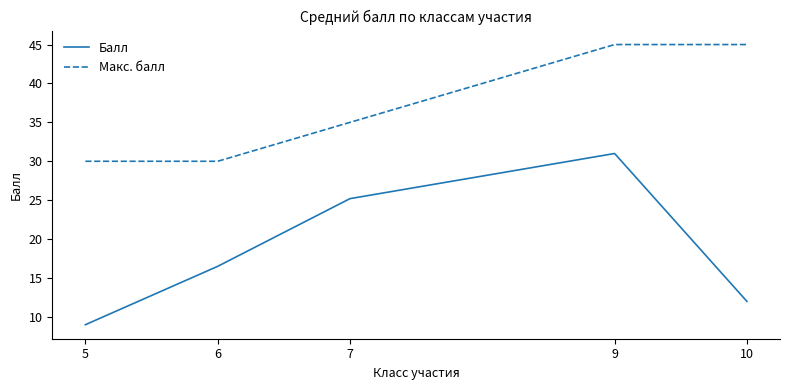

What is the difference between the Балл values at 6 and 5?

7.5